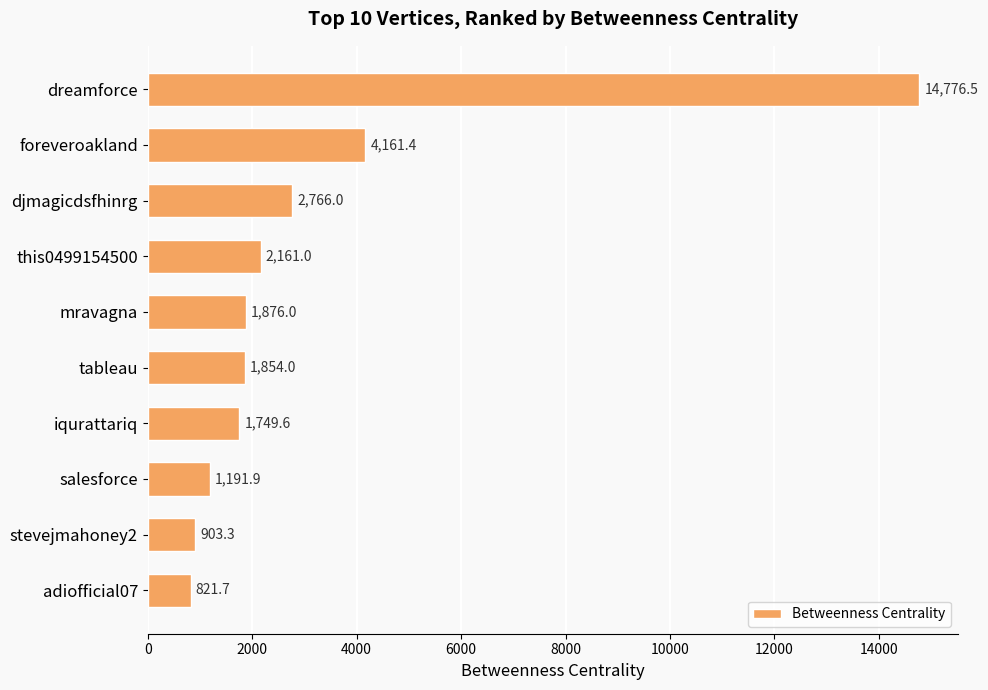

Which has a higher value, salesforce or foreveroakland?

foreveroakland